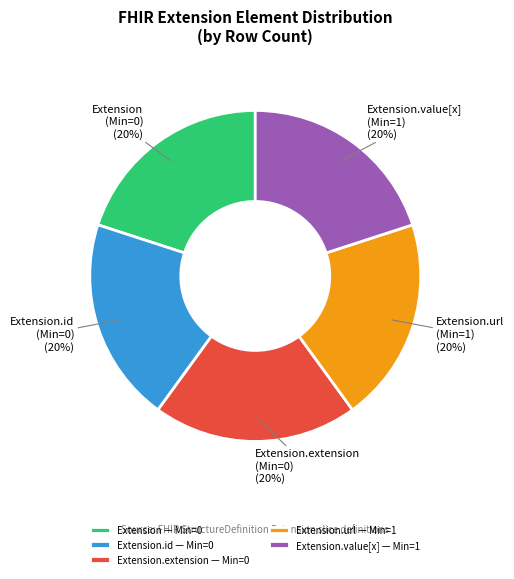

Is the sum of Extension.value[x] (Min=1) and Extension (Min=0) greater than half?

No